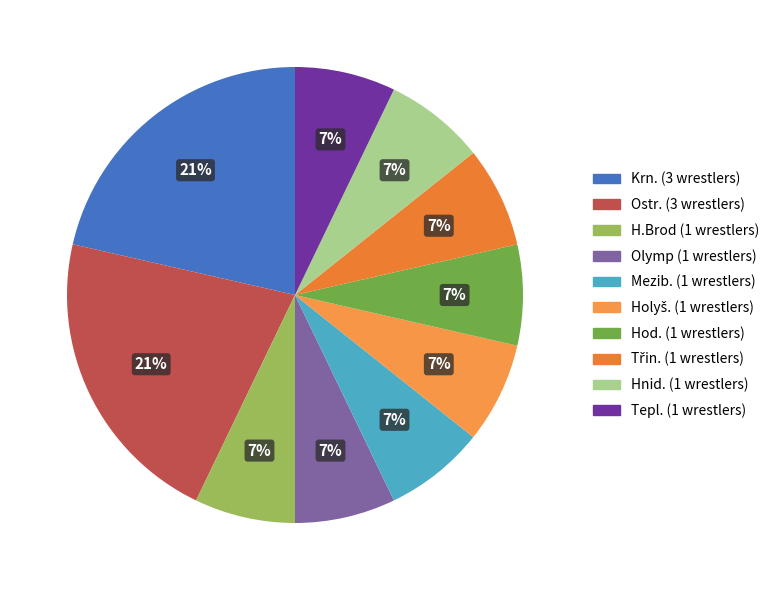

What is the largest slice in the pie chart?

Ostr.